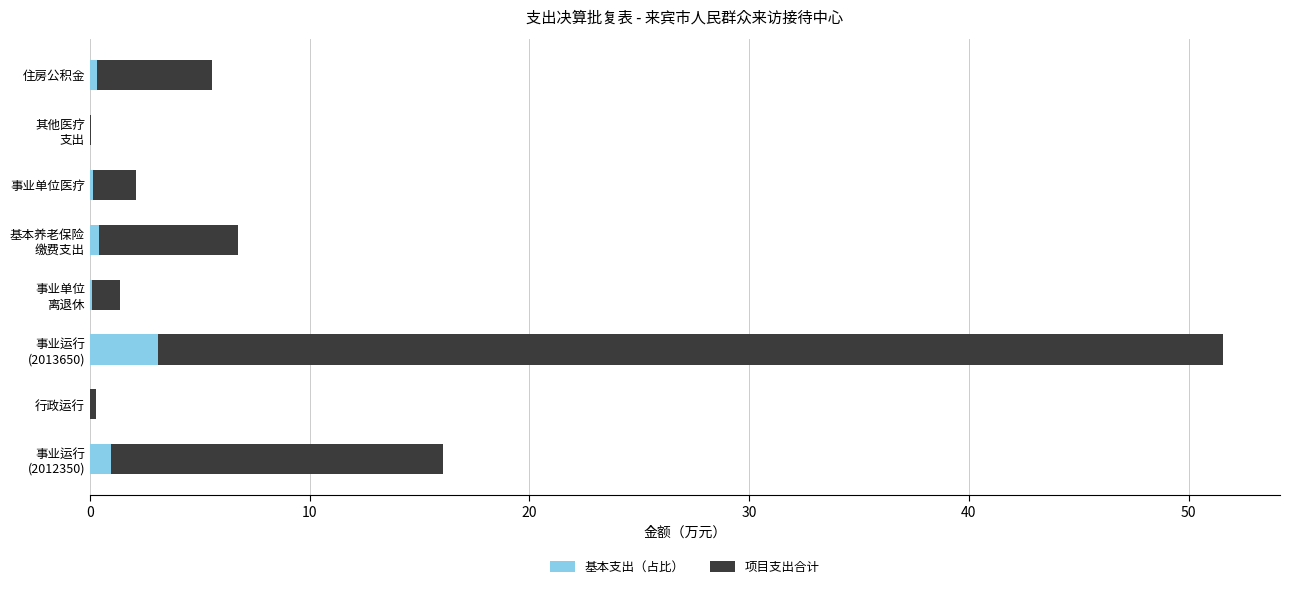

What is the sum of all 基本支出（占比） values?

5.0